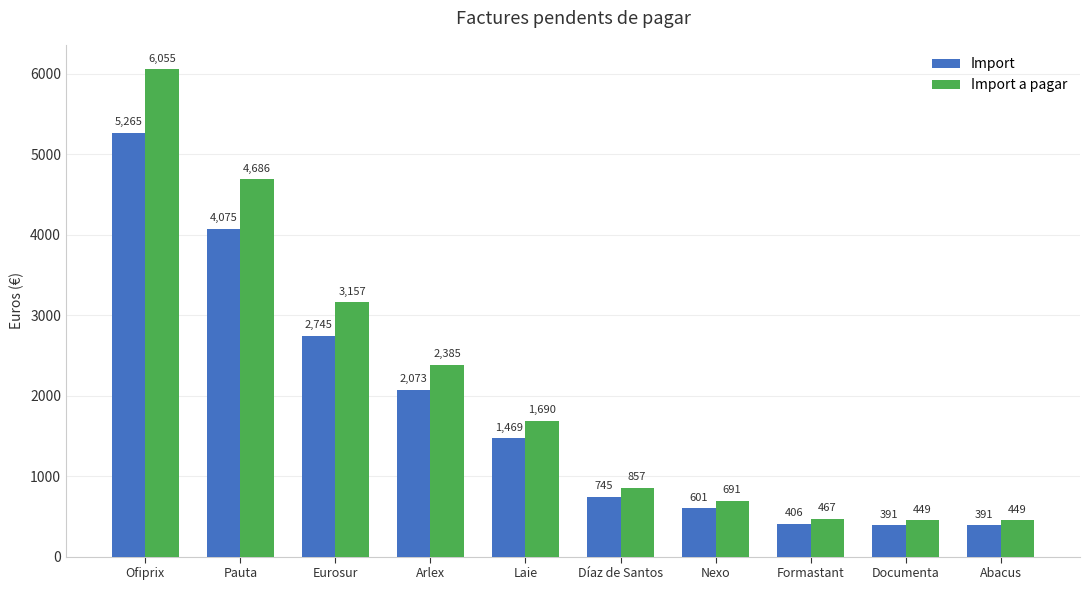

What is the highest value of the Import series?

5264.9